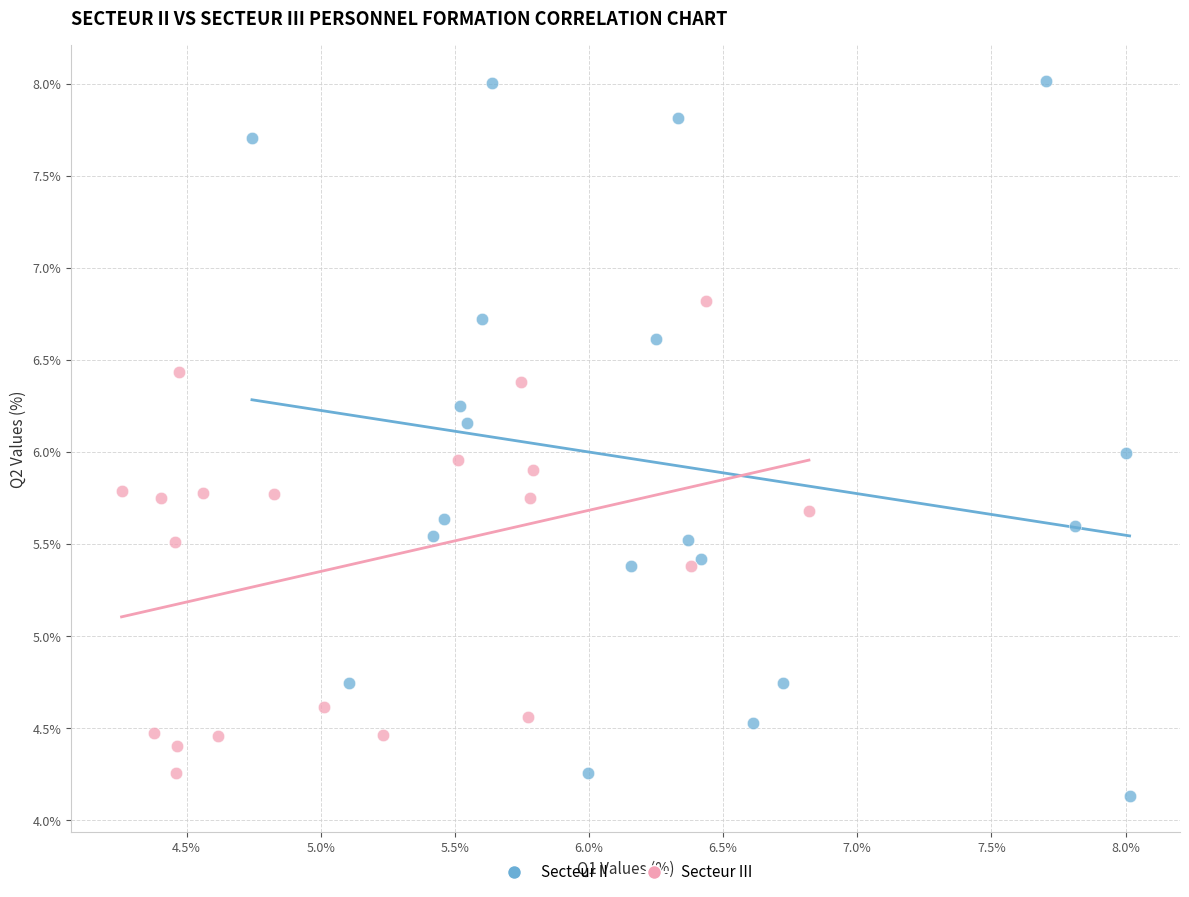

Which series contains the lowest Y value?

Secteur II